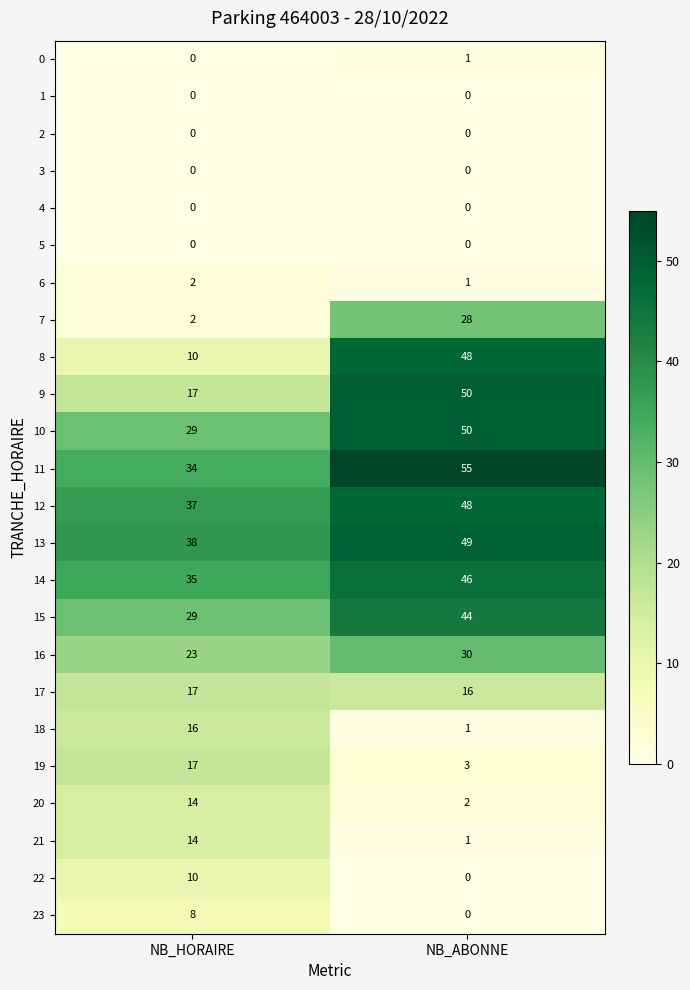

What is the spread (max minus min) of values at NB_HORAIRE?

38